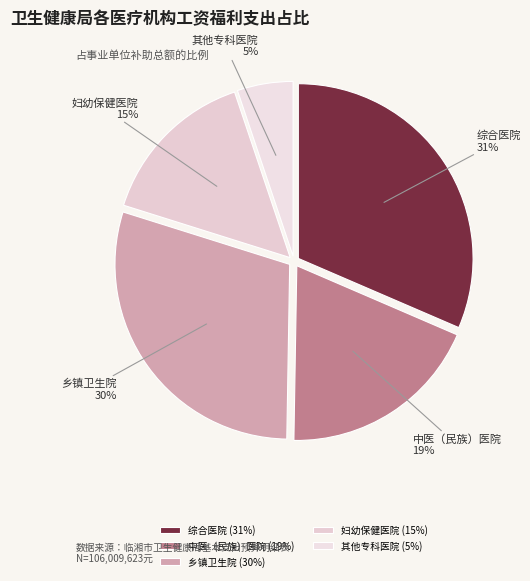

What is the largest slice in the pie chart?

综合医院